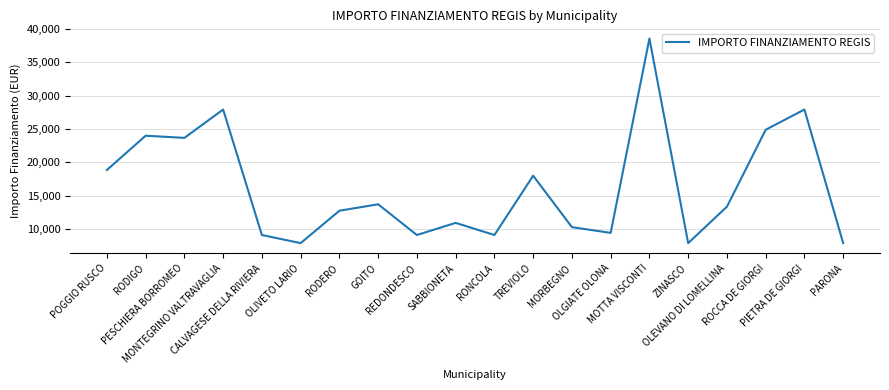

What is the greatest value displayed?

38565